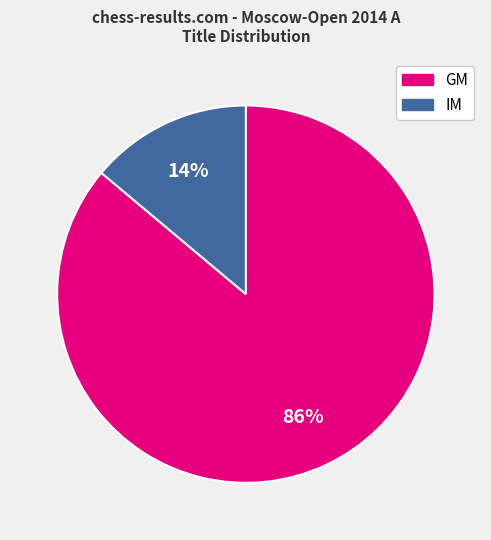

To the nearest percent, what portion does IM represent?

14%